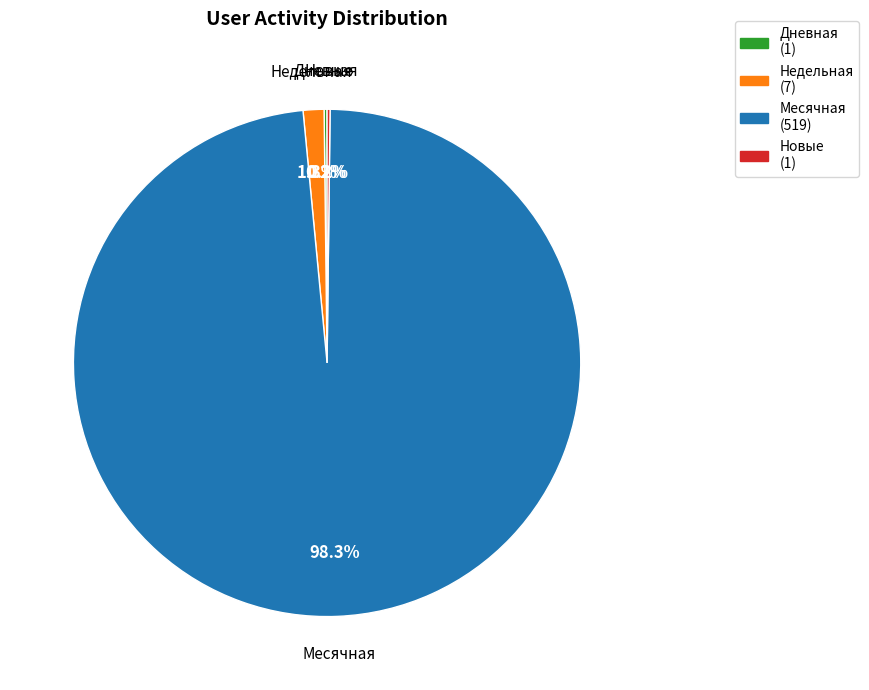

What portion of the pie excludes Месячная?

1.7%